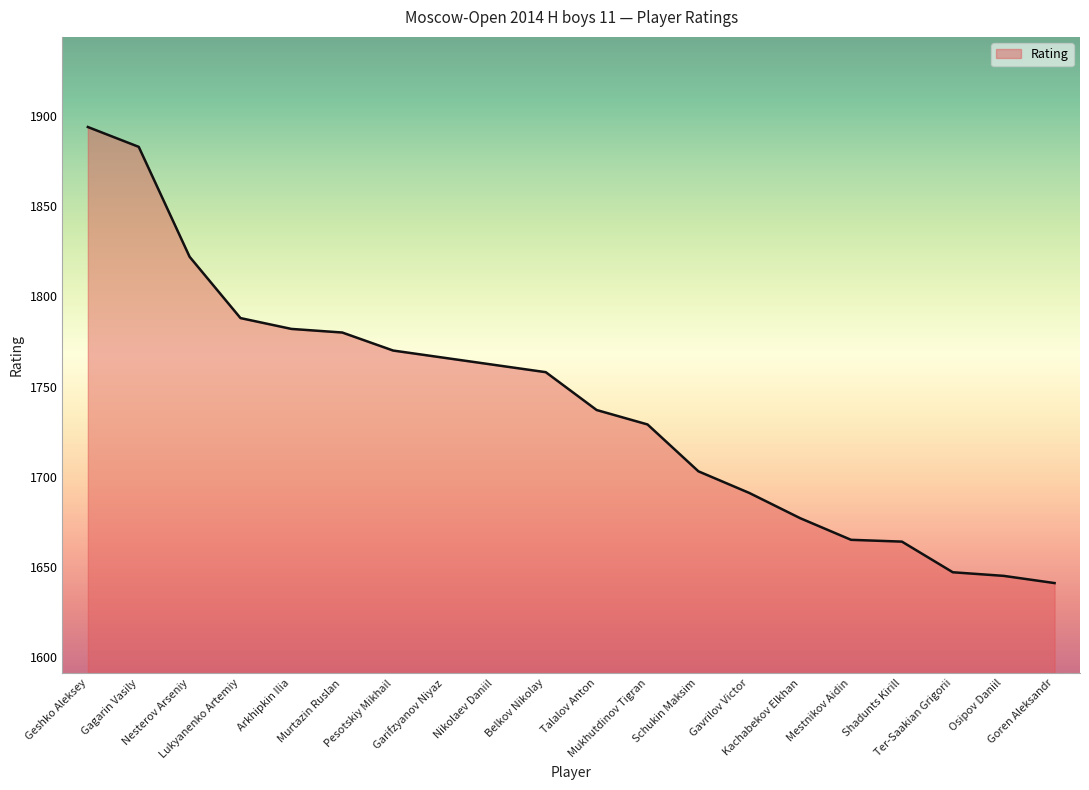

What is the minimum value shown in the chart?

1641